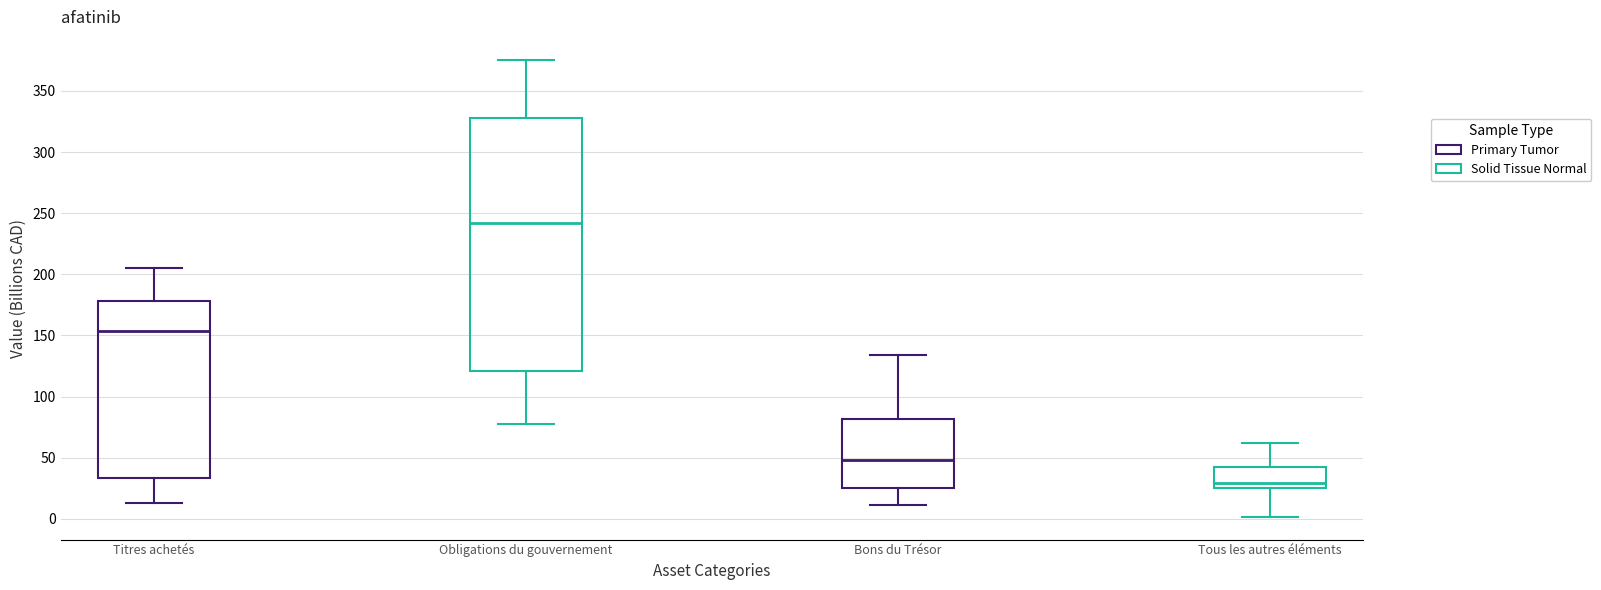

Which box has the lowest median line?

Tous les autres éléments